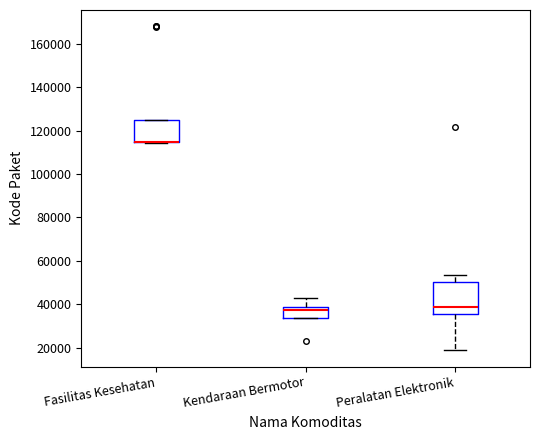

Which box is the tallest, from its lower edge to its upper edge?

Peralatan Elektronik